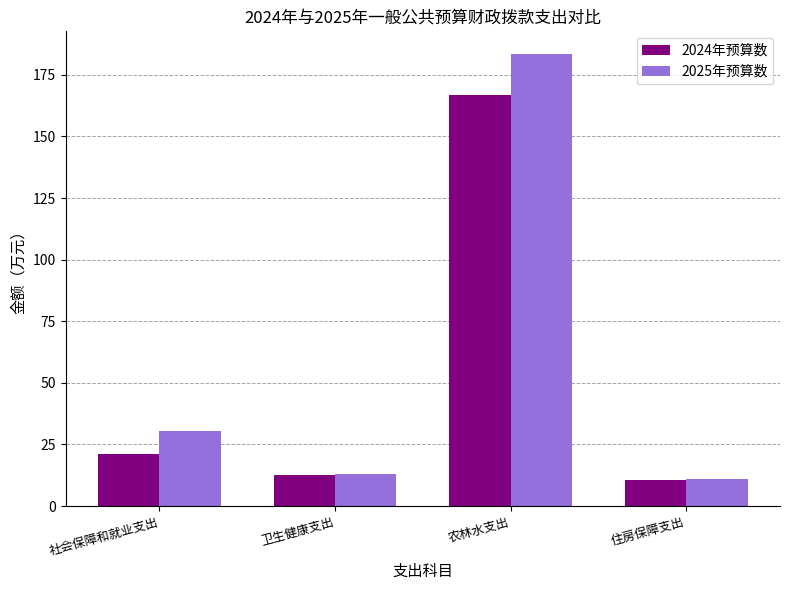

What is the value of the 2024年预算数 bar at the 3rd from the left?

166.8